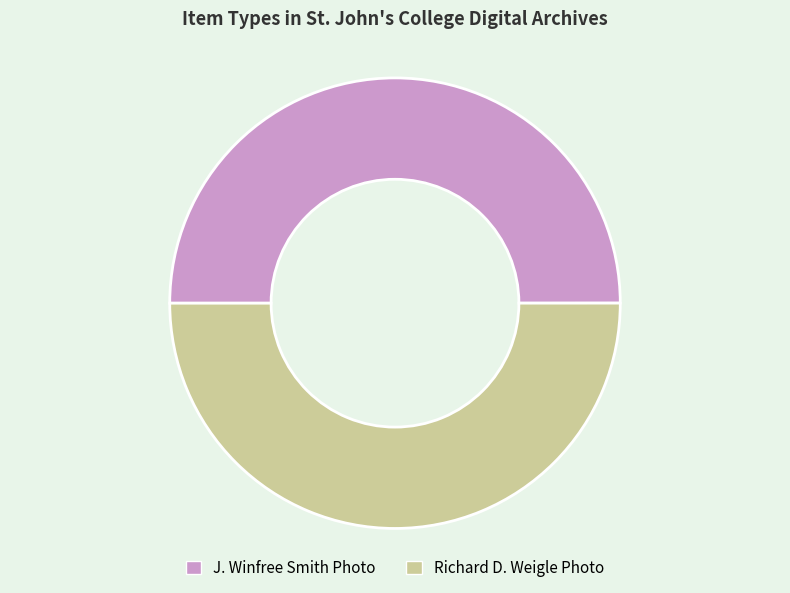

The J. Winfree Smith Photo slice represents 50% of the pie. True or false?

True